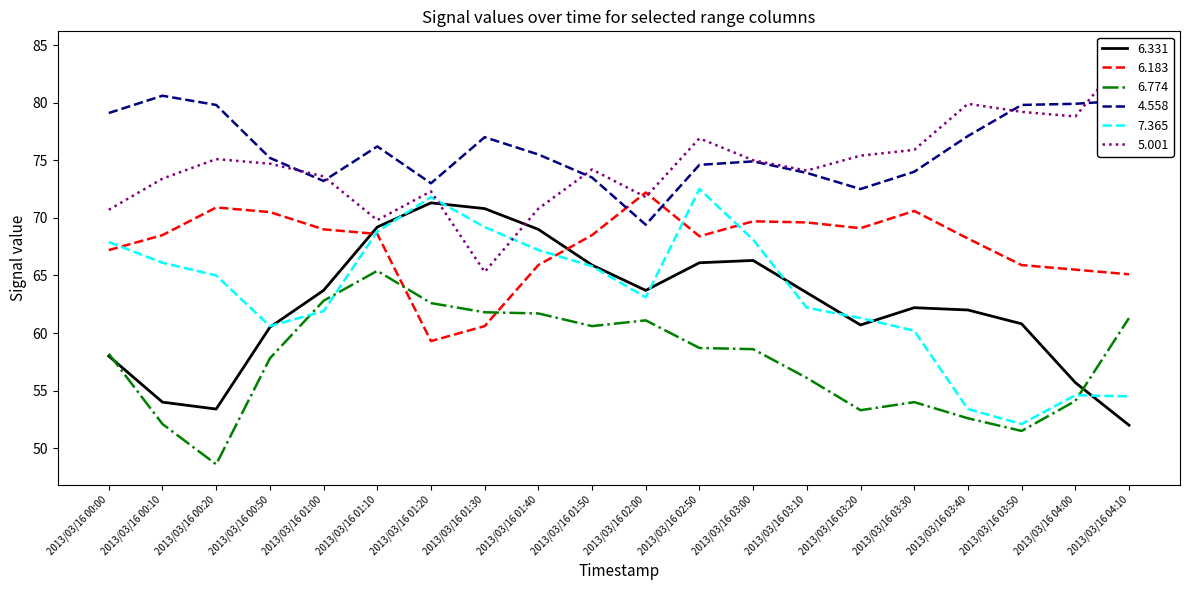

How many values in the 6.183 series are below 68?

7